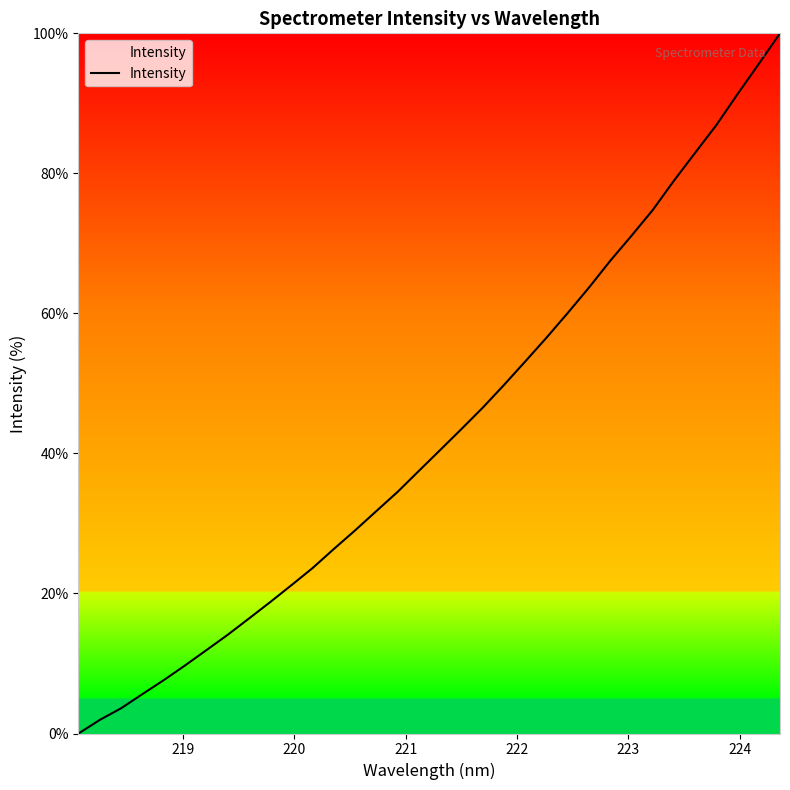

What is the difference between the maximum and minimum values?

100.0